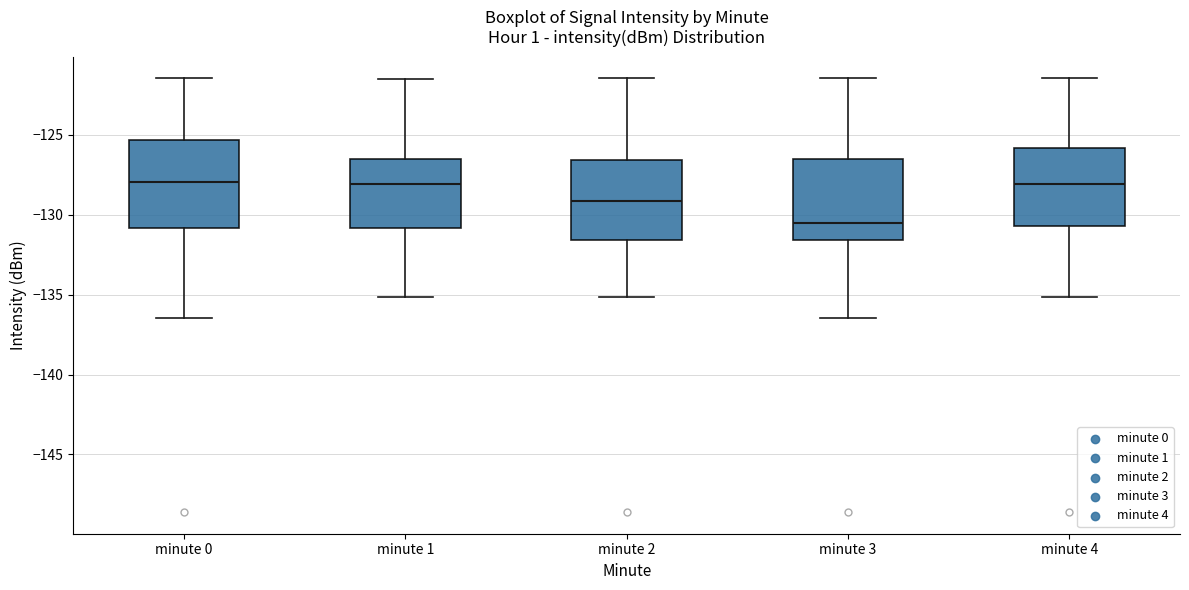

Reading left to right, read every box against the y-axis: the position of its median line, the range the box covers, and the ends of its whiskers. The values are not printed on the chart, so give them approximately, as read against the axis.

minute 0: median -128.0, box -131.0 to -125.5, whiskers -136.5 to -121.5
minute 1: median -128.0, box -131.0 to -126.5, whiskers -135.0 to -121.5
minute 2: median -129.0, box -131.5 to -126.5, whiskers -135.0 to -121.5
minute 3: median -130.5, box -131.5 to -126.5, whiskers -136.5 to -121.5
minute 4: median -128.0, box -130.5 to -126.0, whiskers -135.0 to -121.5